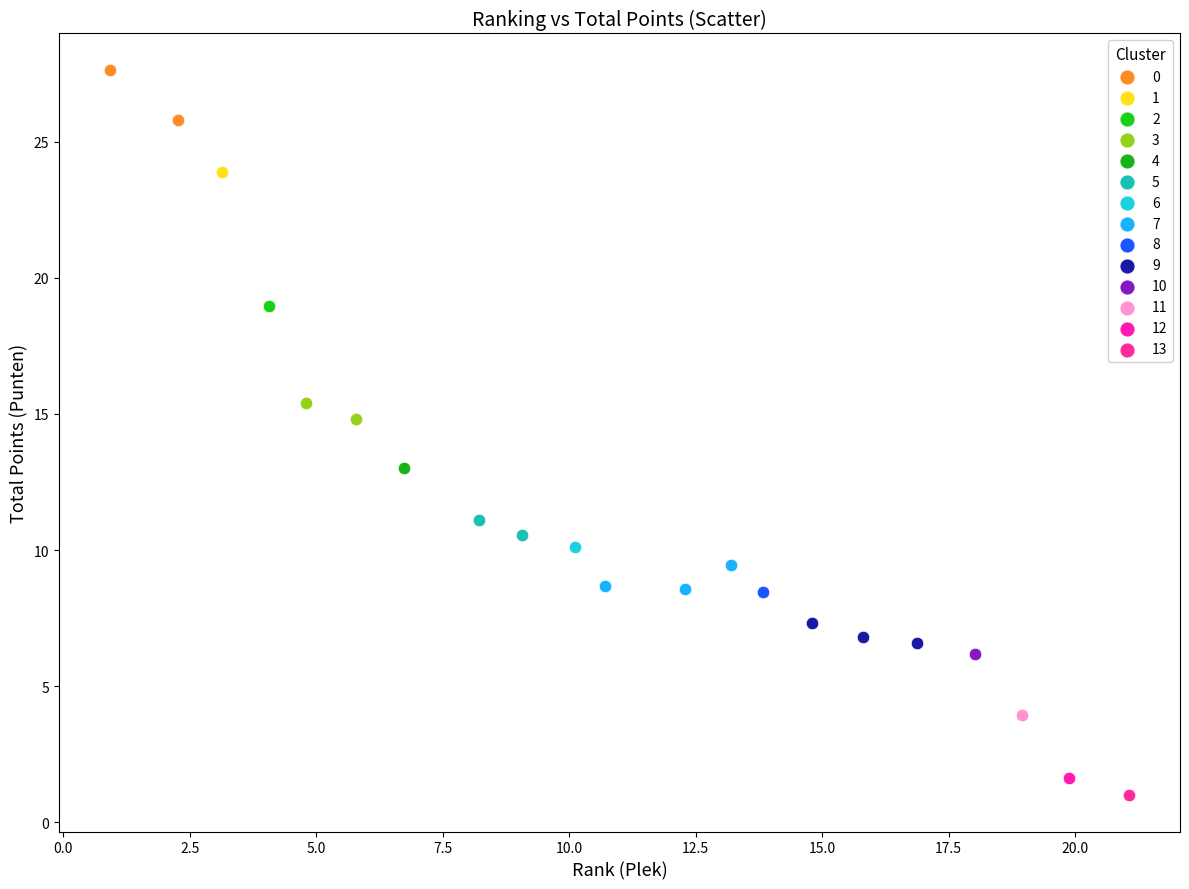

Which series contains the lowest Y value?

13